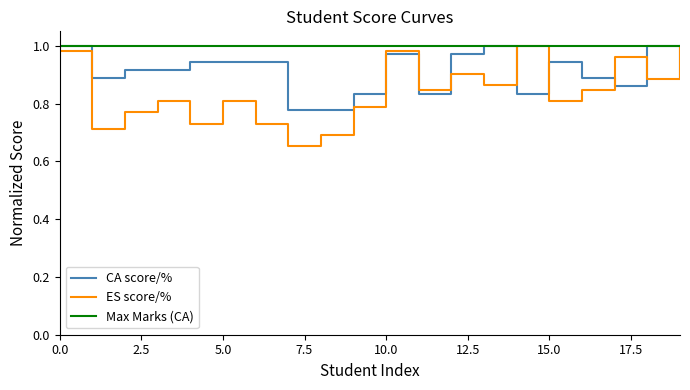

Which series has the largest total across all categories?

Max Marks (CA)